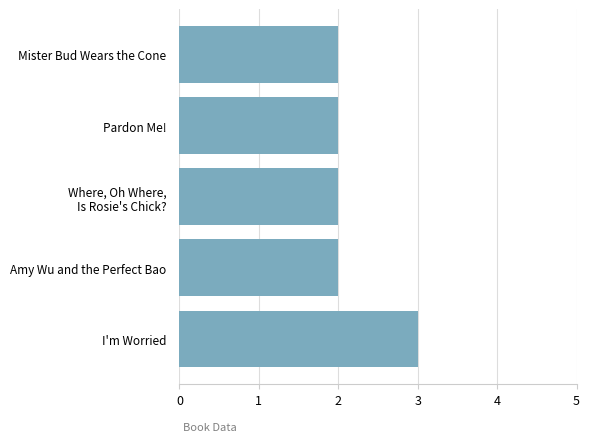

What is the sum of all values?

11